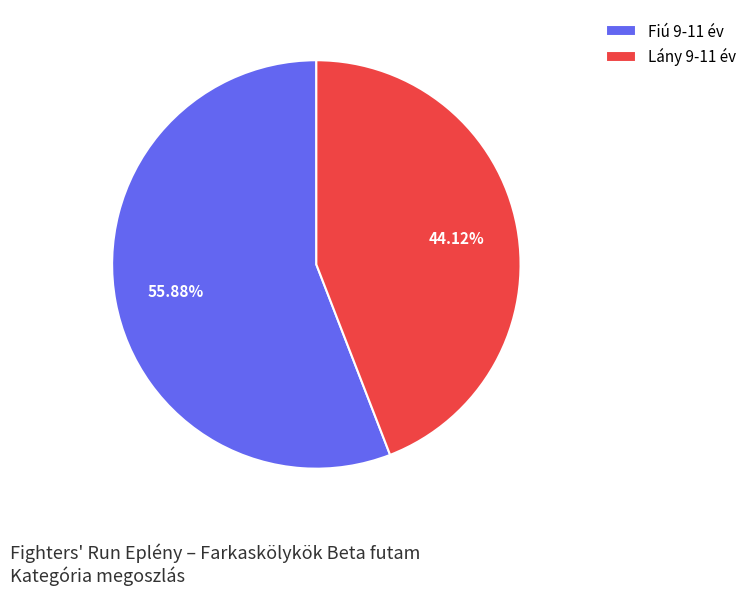

What percentage is the Fiú 9-11 év slice, to the nearest percent?

56%